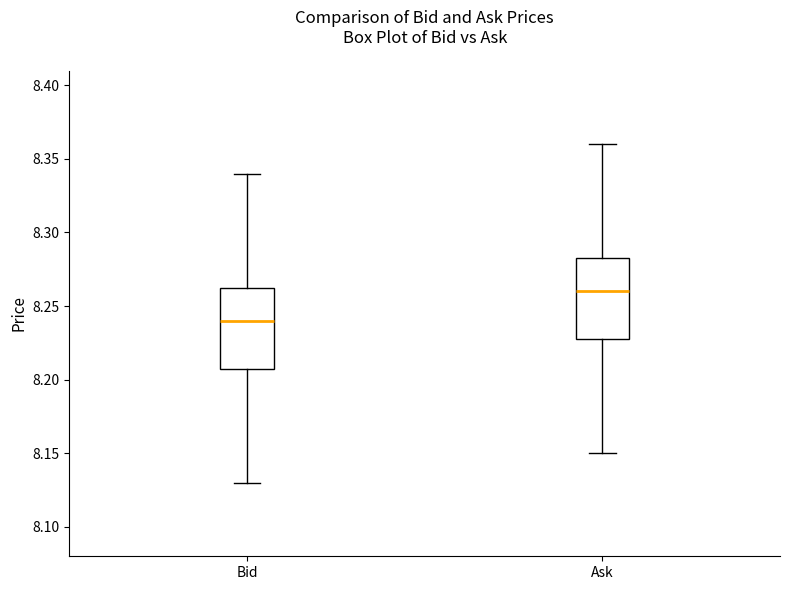

Reading left to right, transcribe this box plot: for each box, give where its median line is, the range the box spans, and where its two whiskers end, as read against the y-axis. The values are not printed on the chart, so give them approximately, as read against the axis.

Bid: median 8.240, box 8.210 to 8.265, whiskers 8.130 to 8.340
Ask: median 8.260, box 8.230 to 8.285, whiskers 8.150 to 8.360